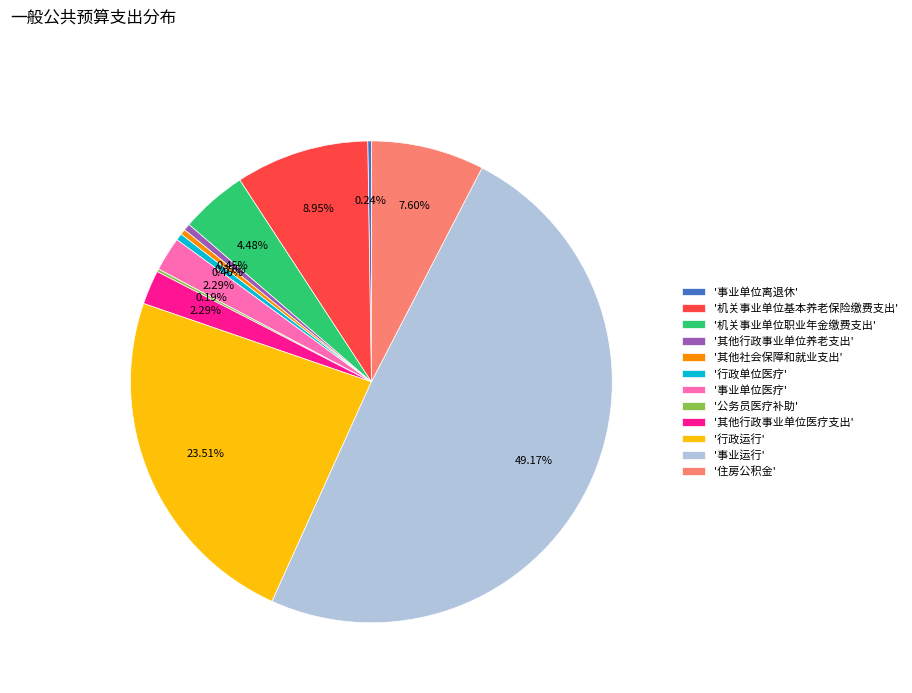

Combined, do '其他行政事业单位养老支出' and '住房公积金' account for over 50%?

No